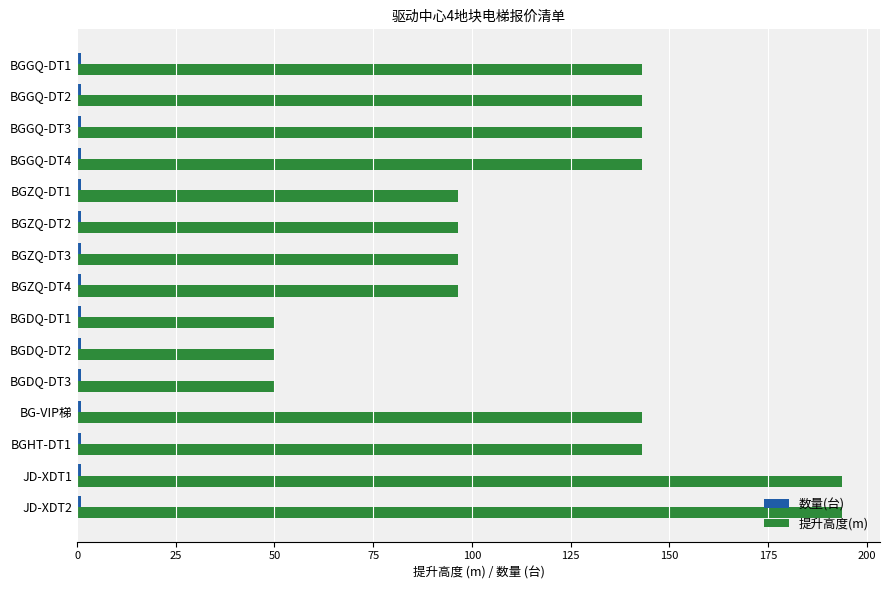

What is the difference between the maximum and minimum values in the 提升高度(m) series?

143.7